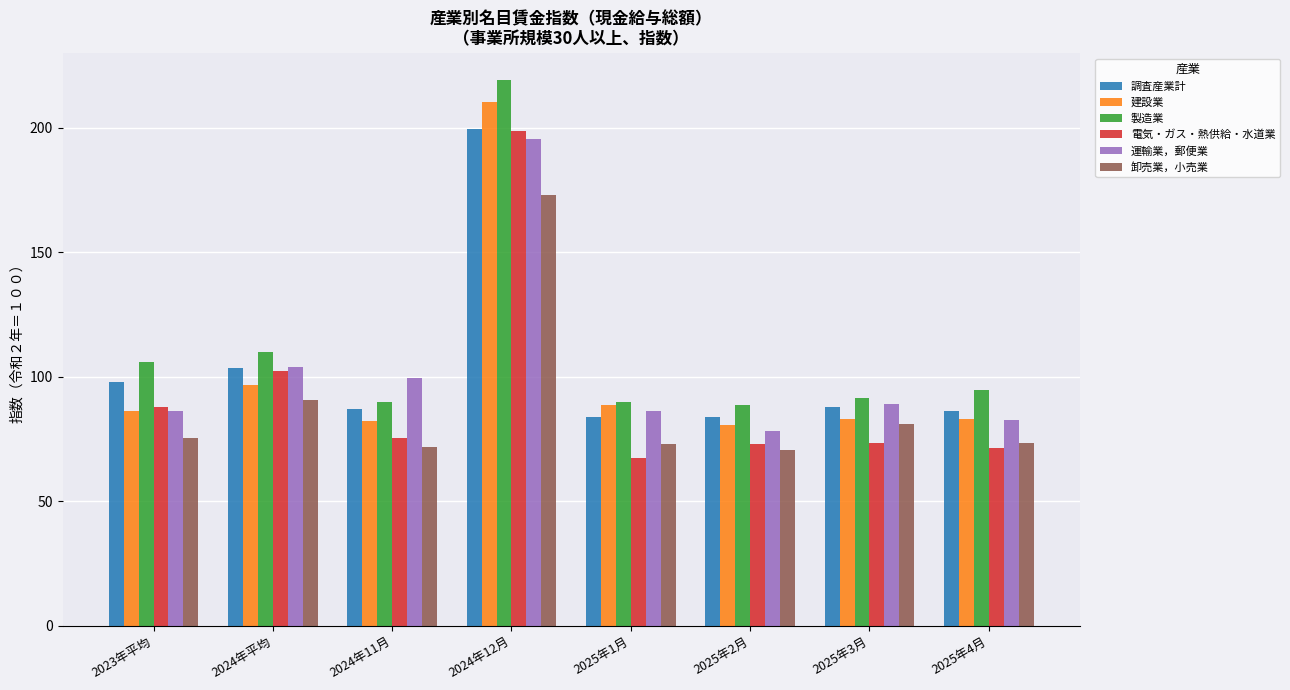

The value of 建設業 at 2025年2月 is 117.5. True or false?

False